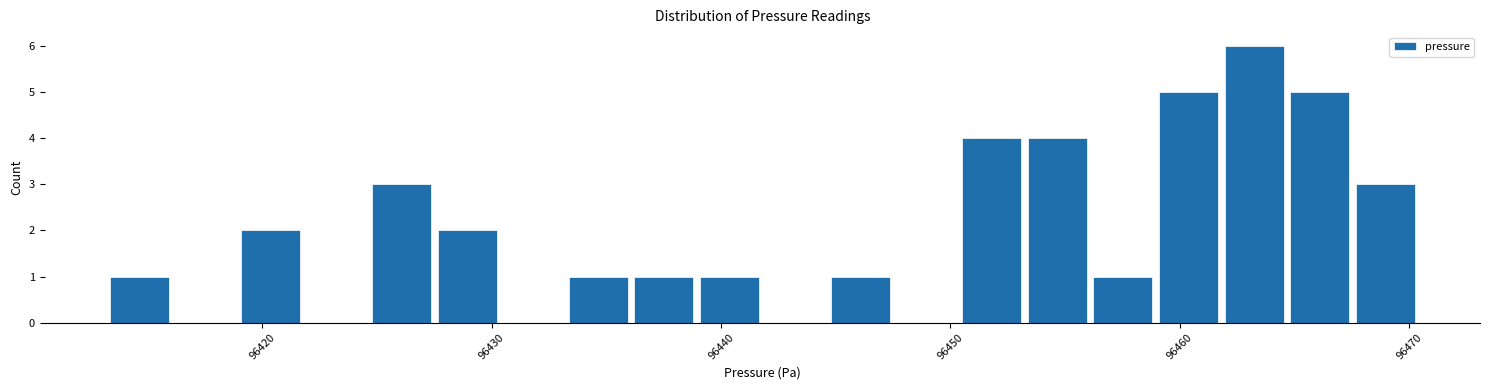

Around what value on the x-axis is the tallest bar? Give the approximate position of its centre, as read against the axis.

96463